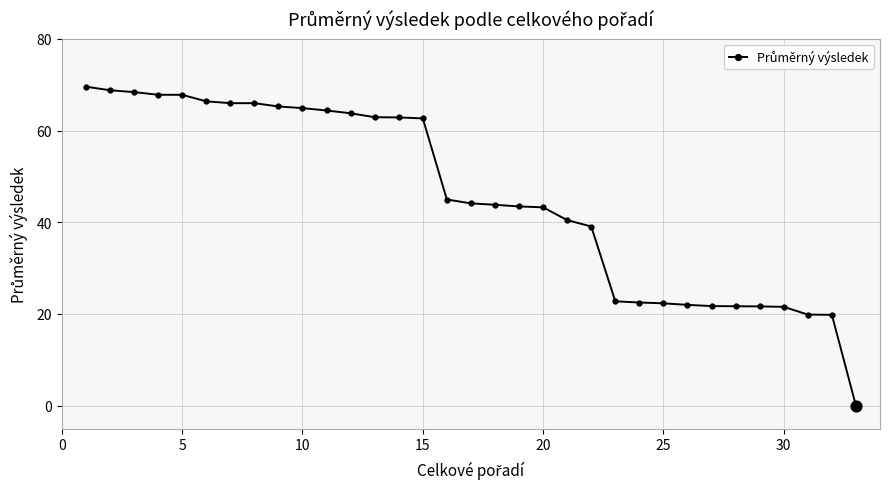

What is the value of the 24th point from the left?

22.5